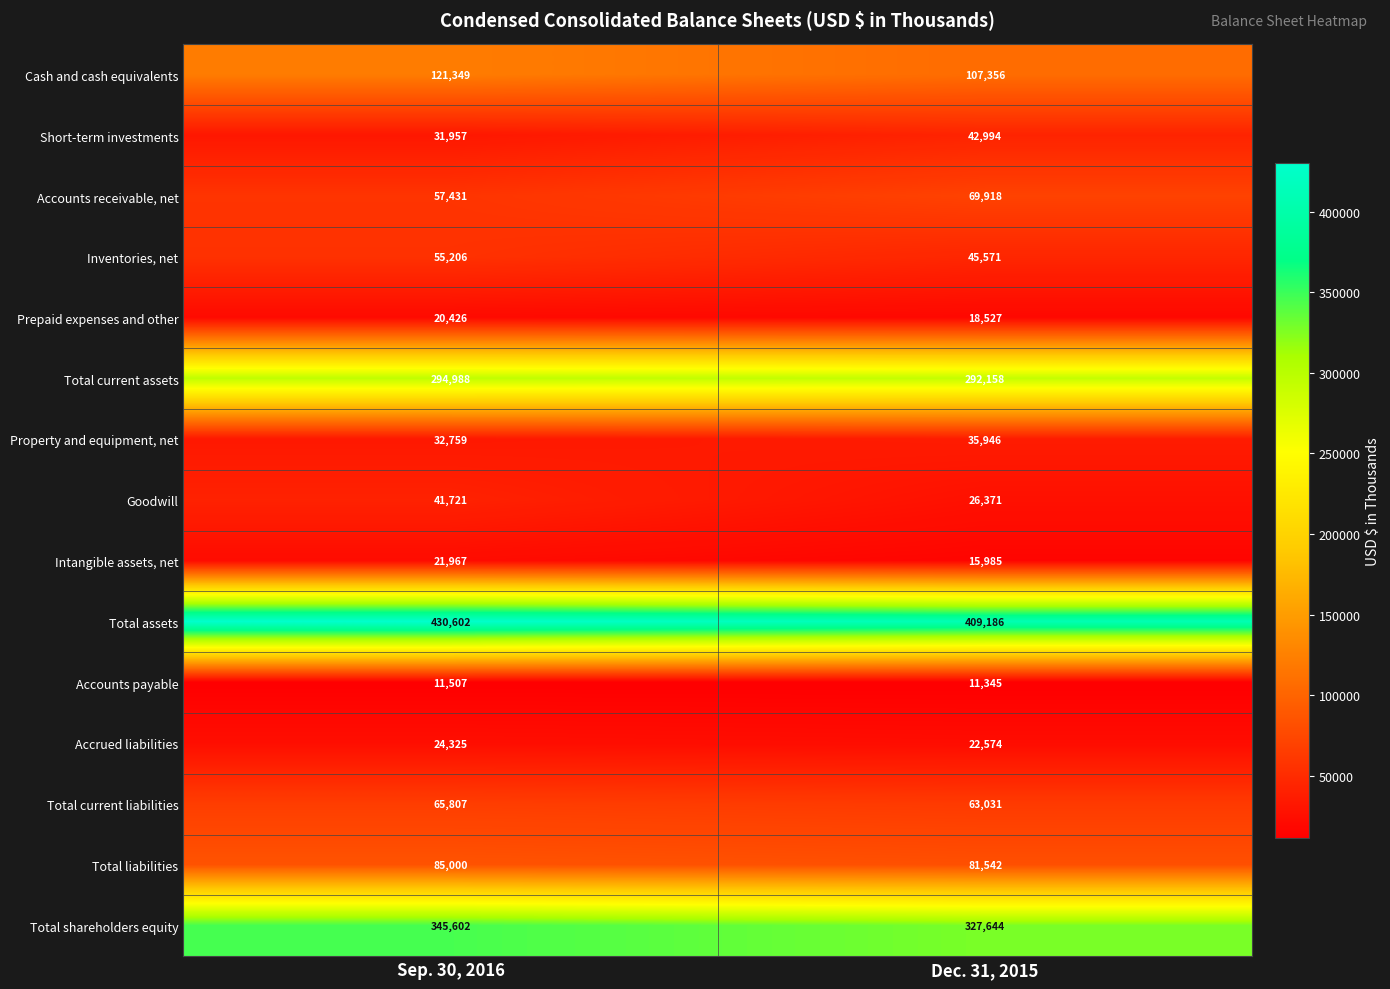

What is the average value of the Goodwill series?

34046